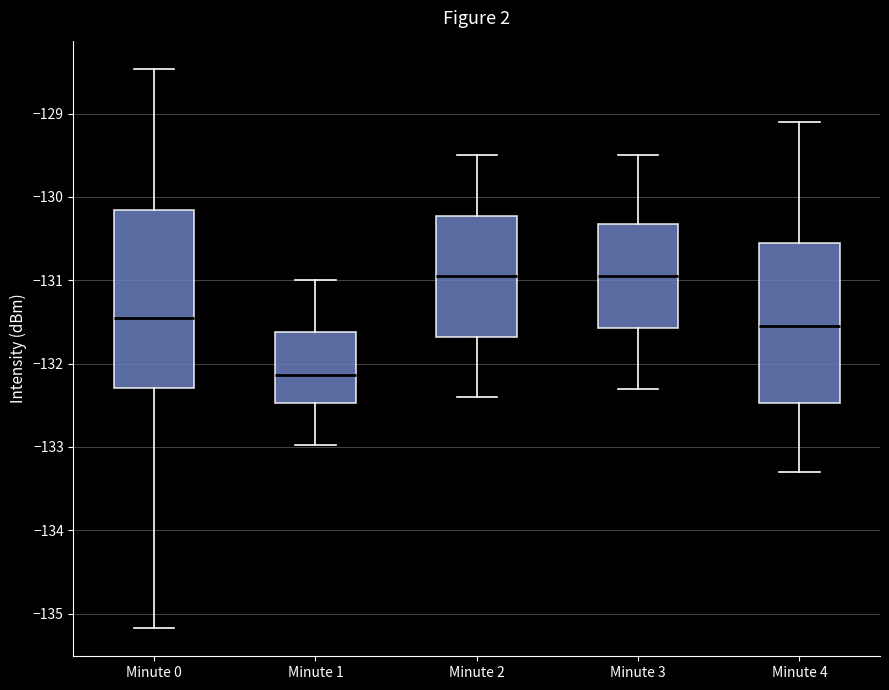

Reading left to right, transcribe this box plot: for each box, give where its median line is, the range the box spans, and where its two whiskers end, as read against the y-axis. The values are not printed on the chart, so give them approximately, as read against the axis.

Minute 0: median -131.5, box -132.3 to -130.2, whiskers -135.2 to -128.5
Minute 1: median -132.1, box -132.5 to -131.6, whiskers -133.0 to -131.0
Minute 2: median -130.9, box -131.7 to -130.2, whiskers -132.4 to -129.5
Minute 3: median -130.9, box -131.6 to -130.3, whiskers -132.3 to -129.5
Minute 4: median -131.5, box -132.5 to -130.5, whiskers -133.3 to -129.1